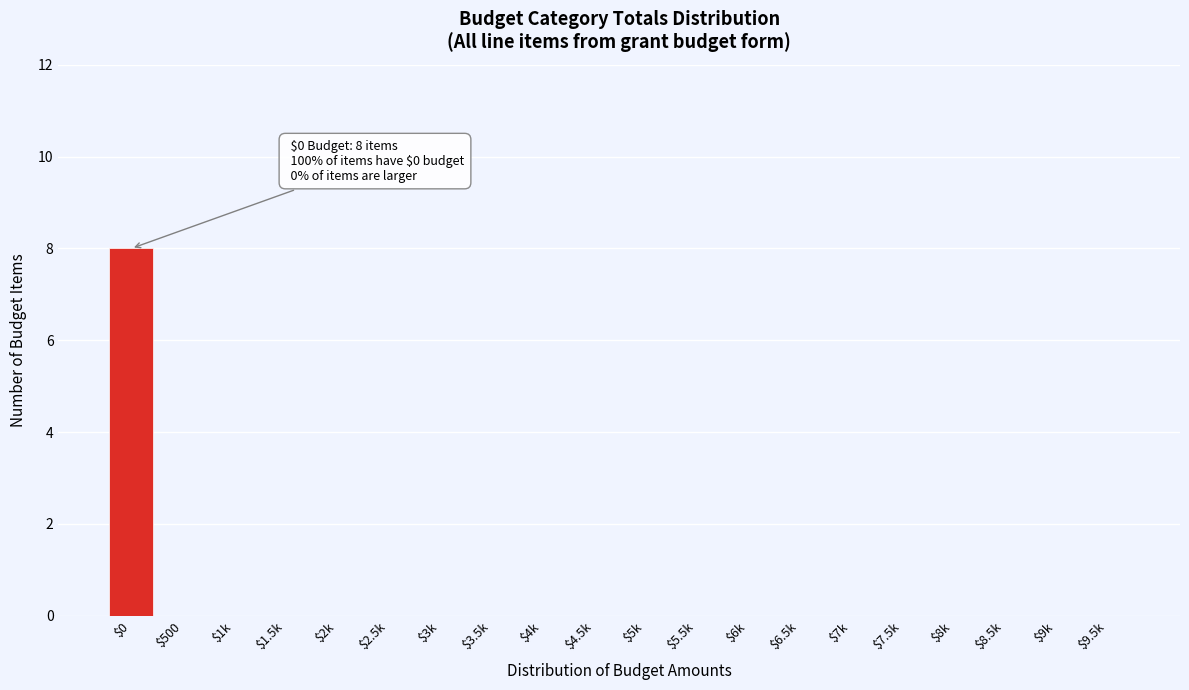

Is it true that the value at $6.5k is -4?

False